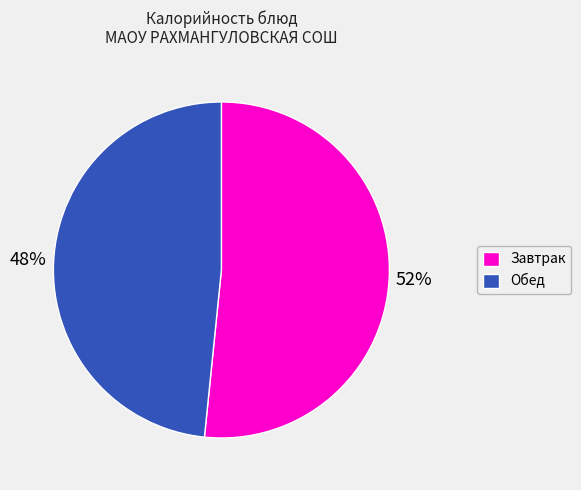

What is the ratio of the value at Завтрак to the value at Обед?

1.1